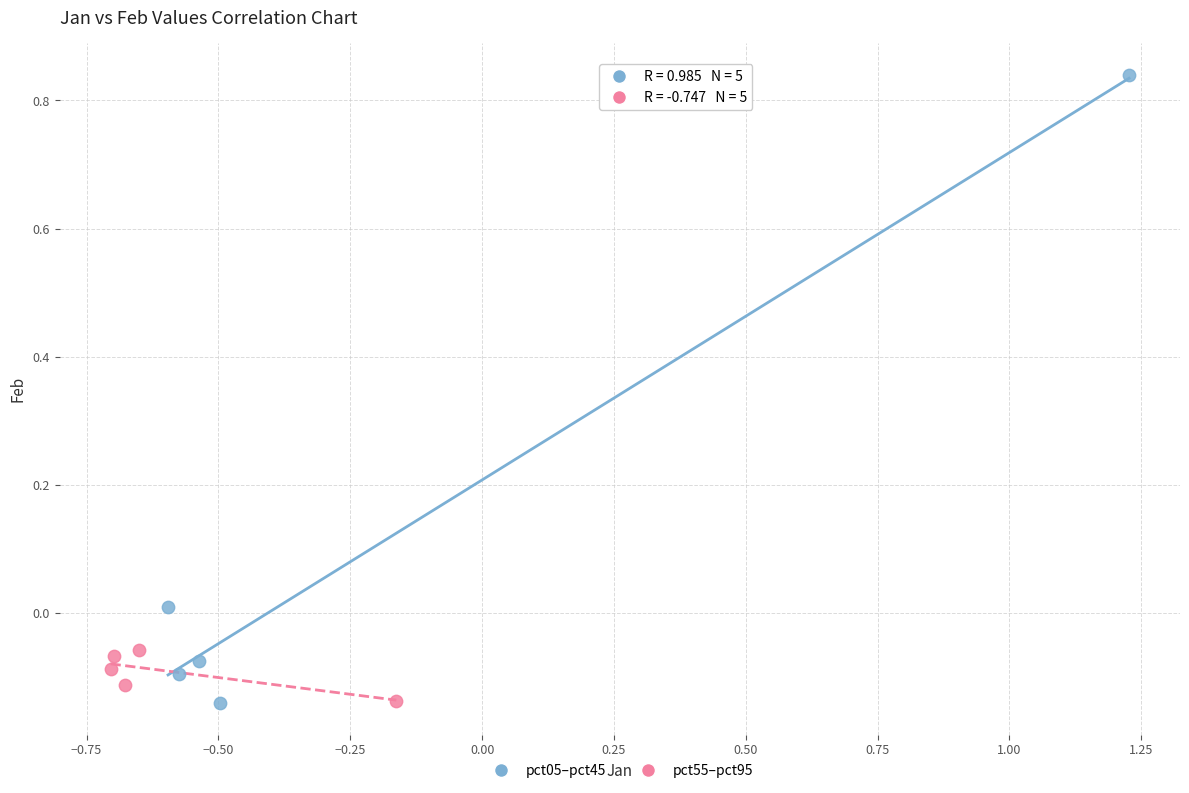

Which series has the widest spread of Y values?

pct05–pct45